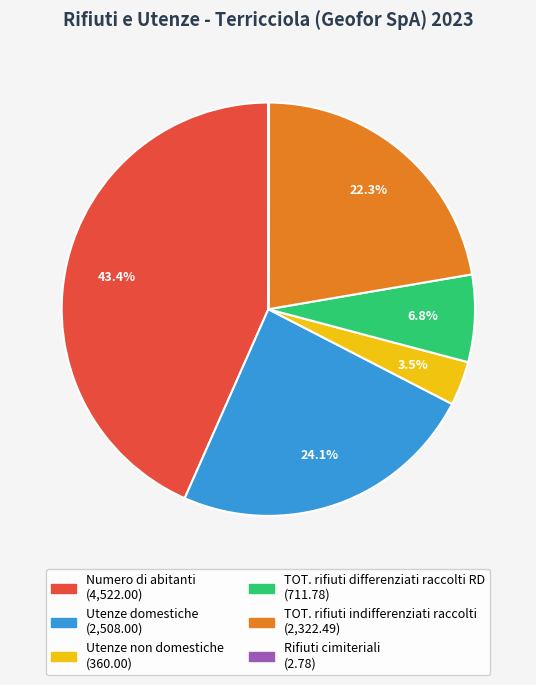

Is there a majority slice in this chart?

No